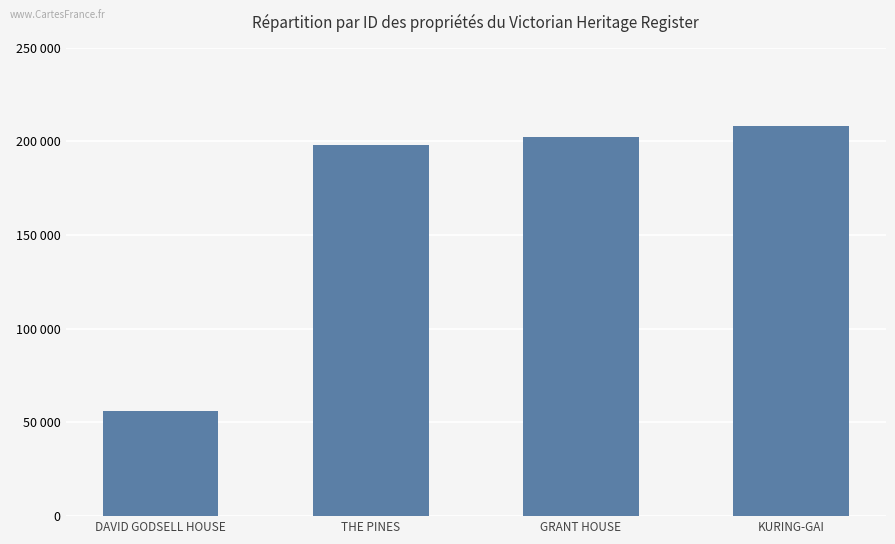

What is the difference between the values at GRANT HOUSE and DAVID GODSELL HOUSE?

146160